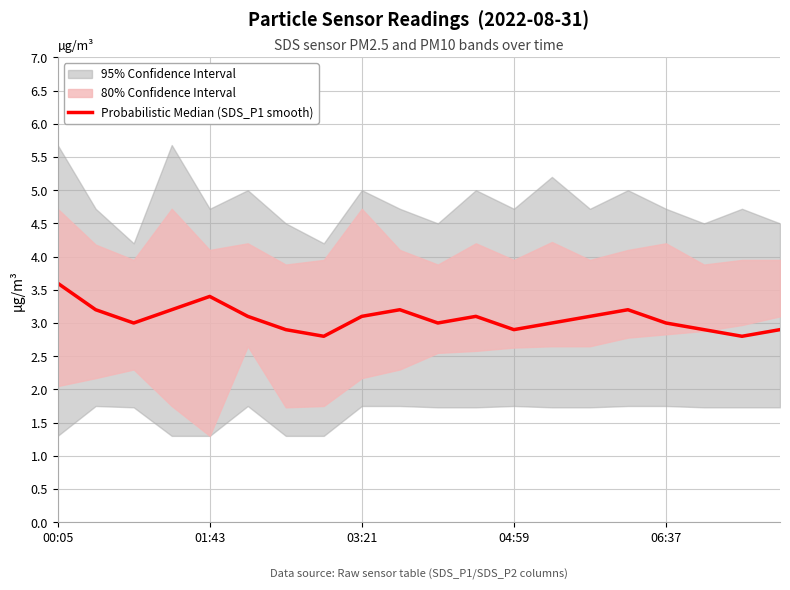

Which has a higher value, 06:37 or 01:43?

06:37